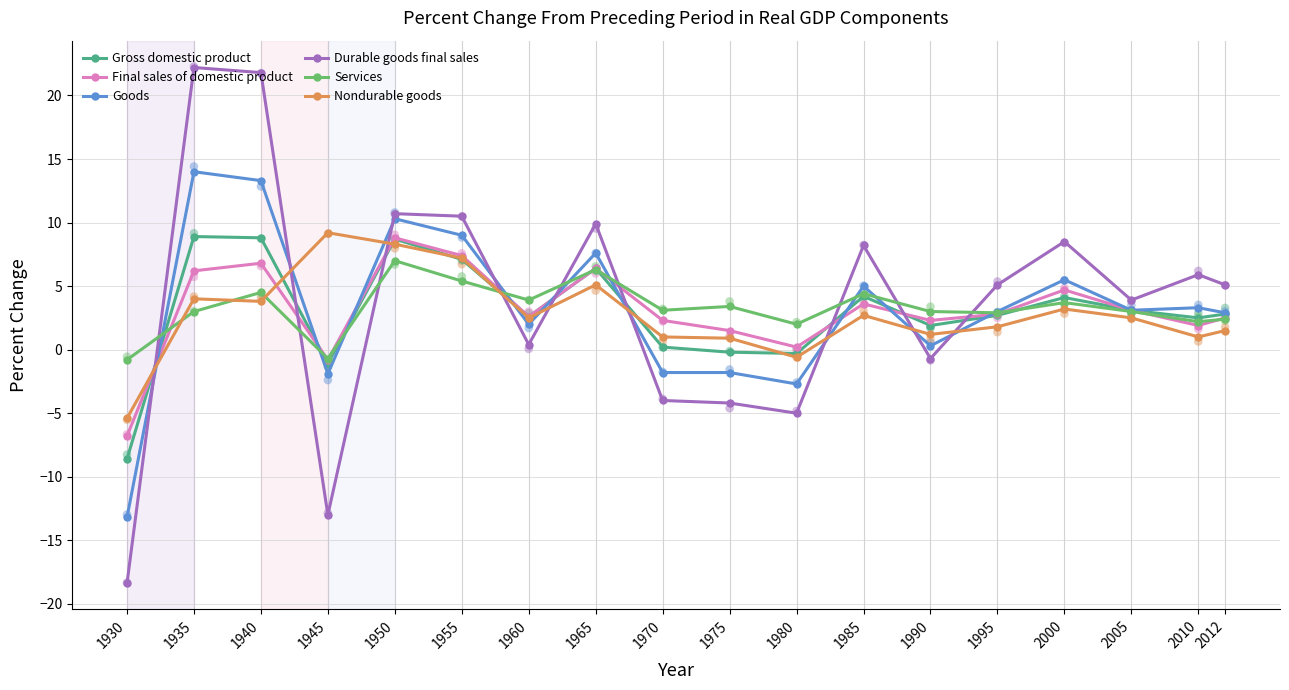

Which series reaches the minimum Y coordinate?

Durable goods final sales